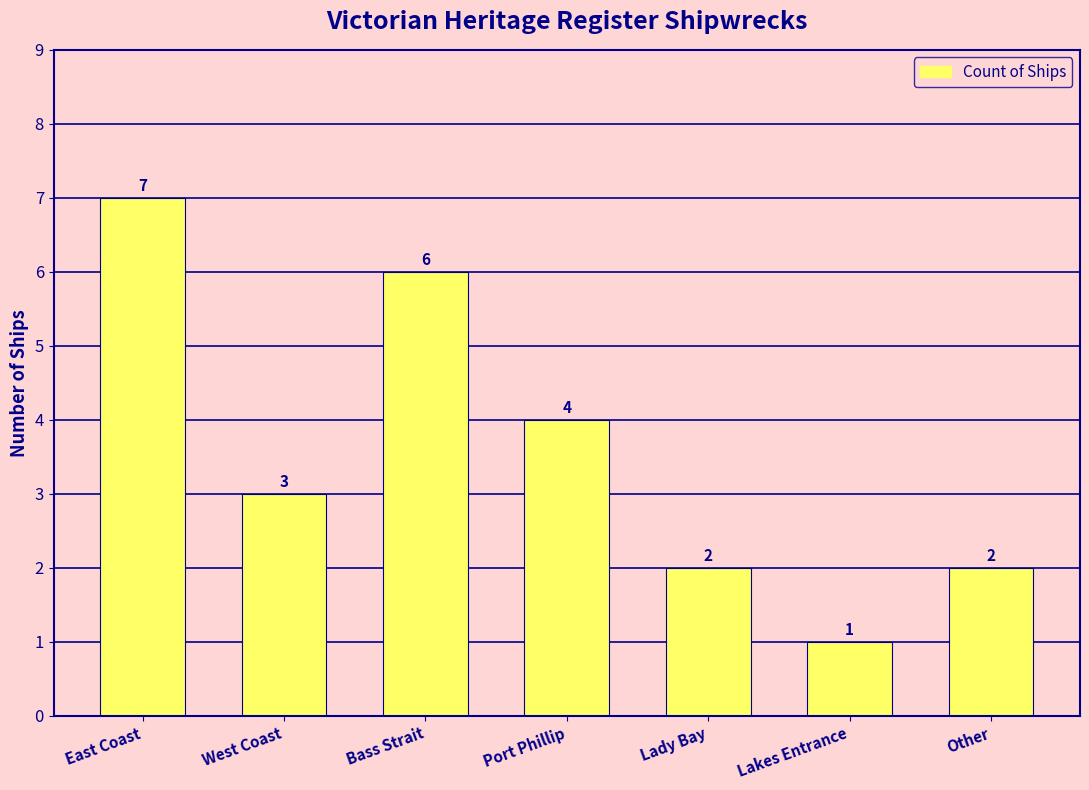

Approximately how many times larger is the value at West Coast compared to Lady Bay?

1.5